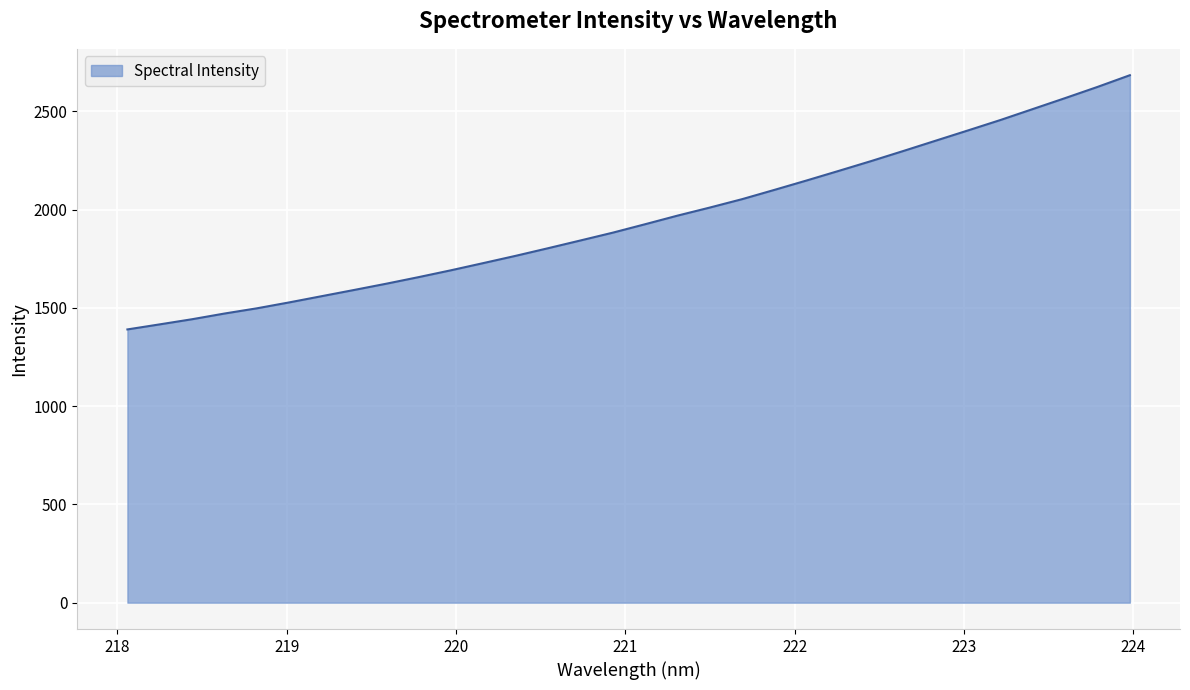

What is the greatest value displayed?

2683.9